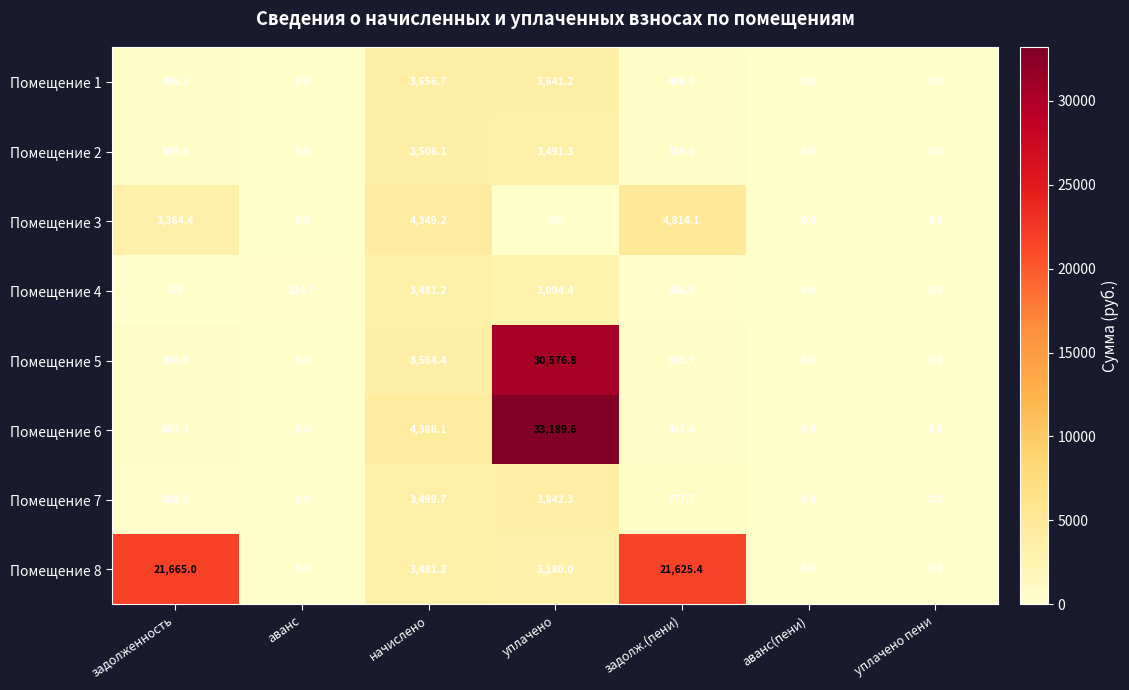

What is the average value of the Помещение 5 series?

4990.4